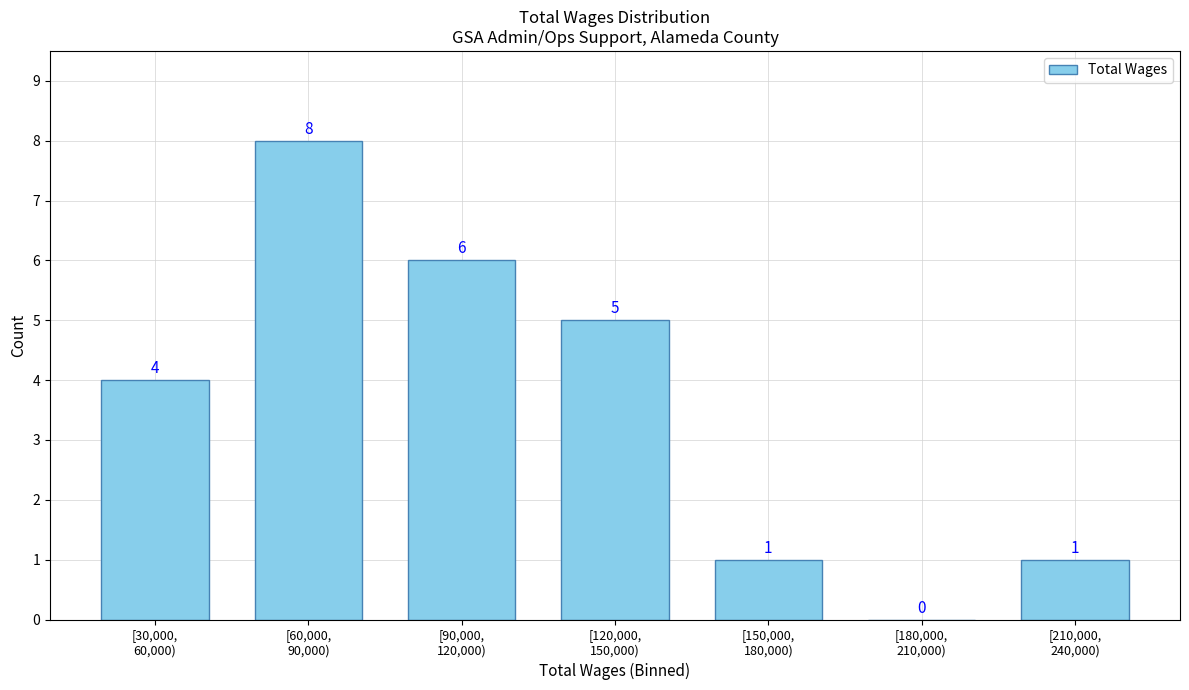

What is the sum of all values?

25